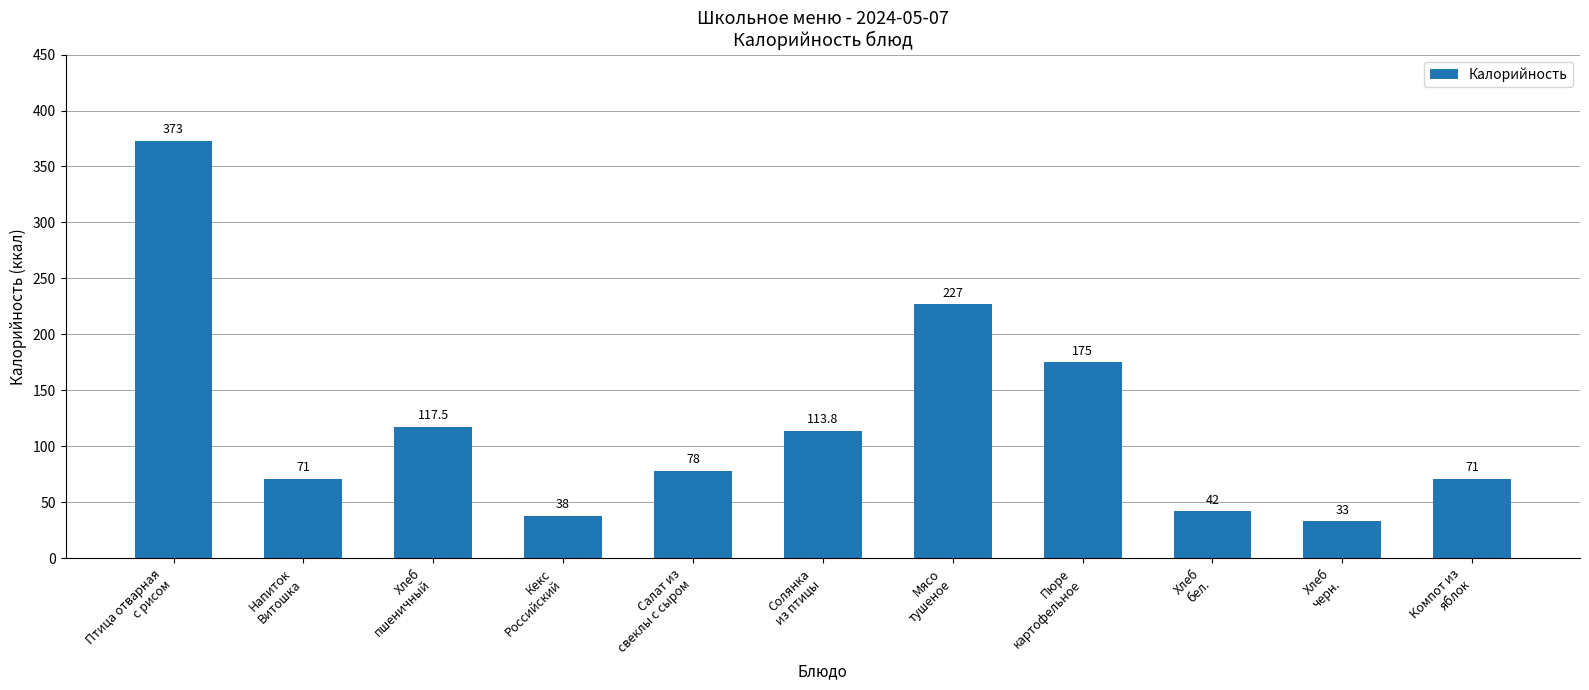

The value at Напиток
Витошка is 71.0. True or false?

True